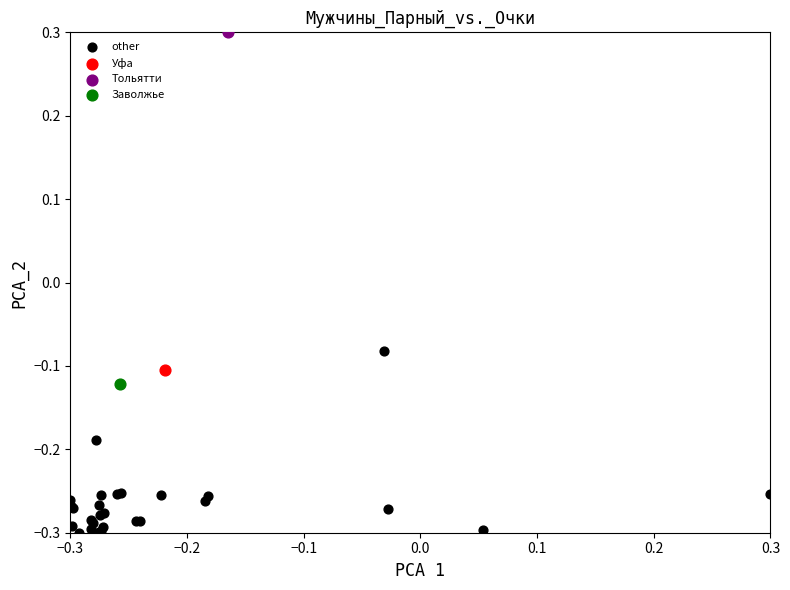

What are all the series names shown in the legend?

other, Уфа, Тольятти, Заволжье